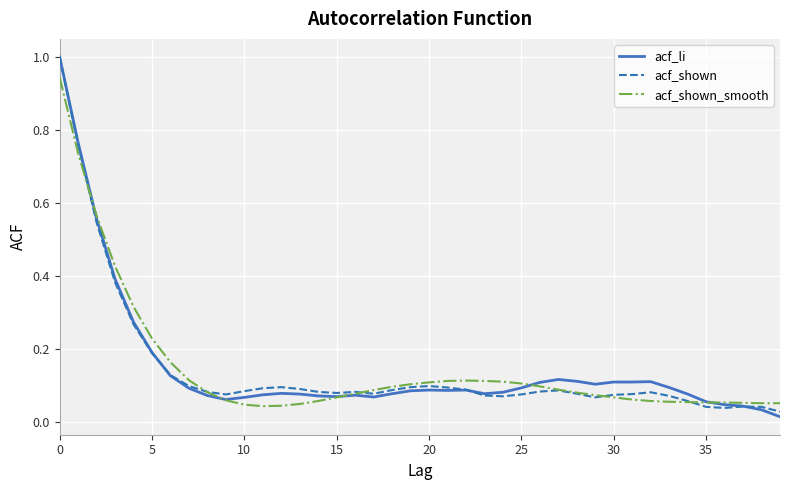

At how many categories does at least one series exceed 0?

40